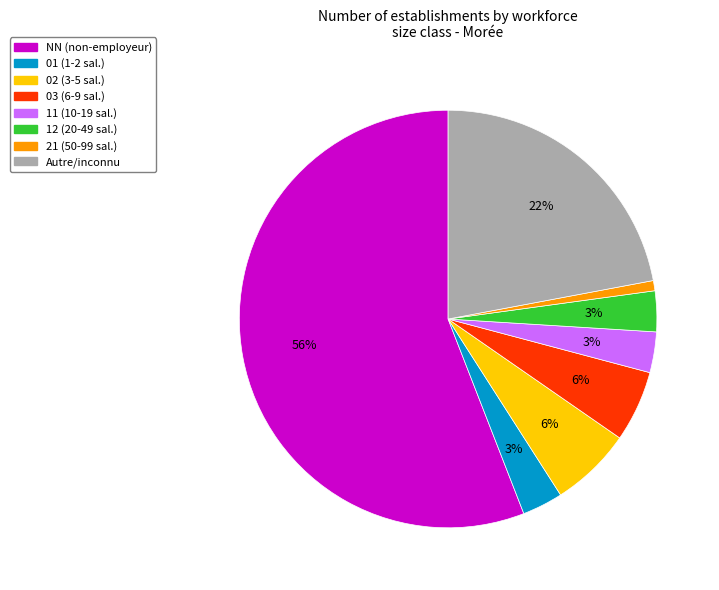

Is there any slice that represents more than half of the pie?

Yes